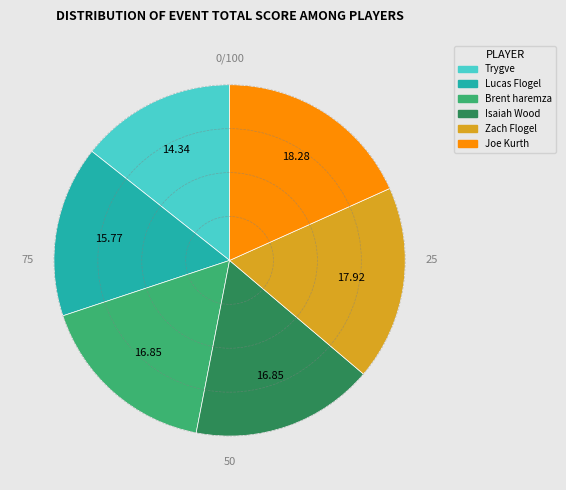

Which slice is the smallest?

Trygve